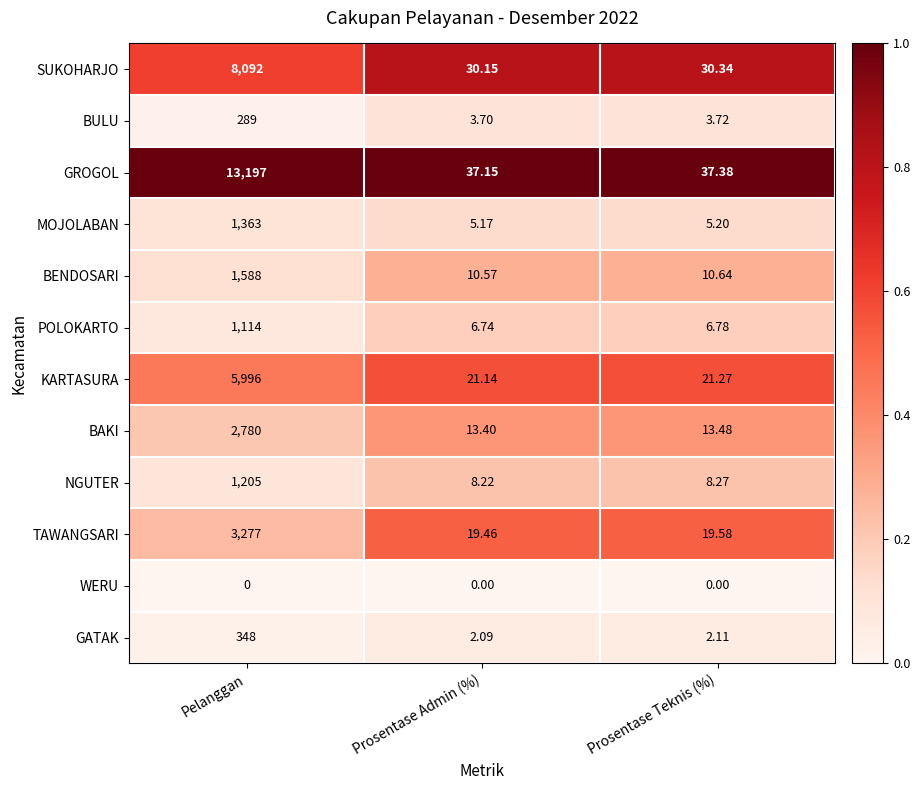

Which series has the largest total across all categories?

GROGOL